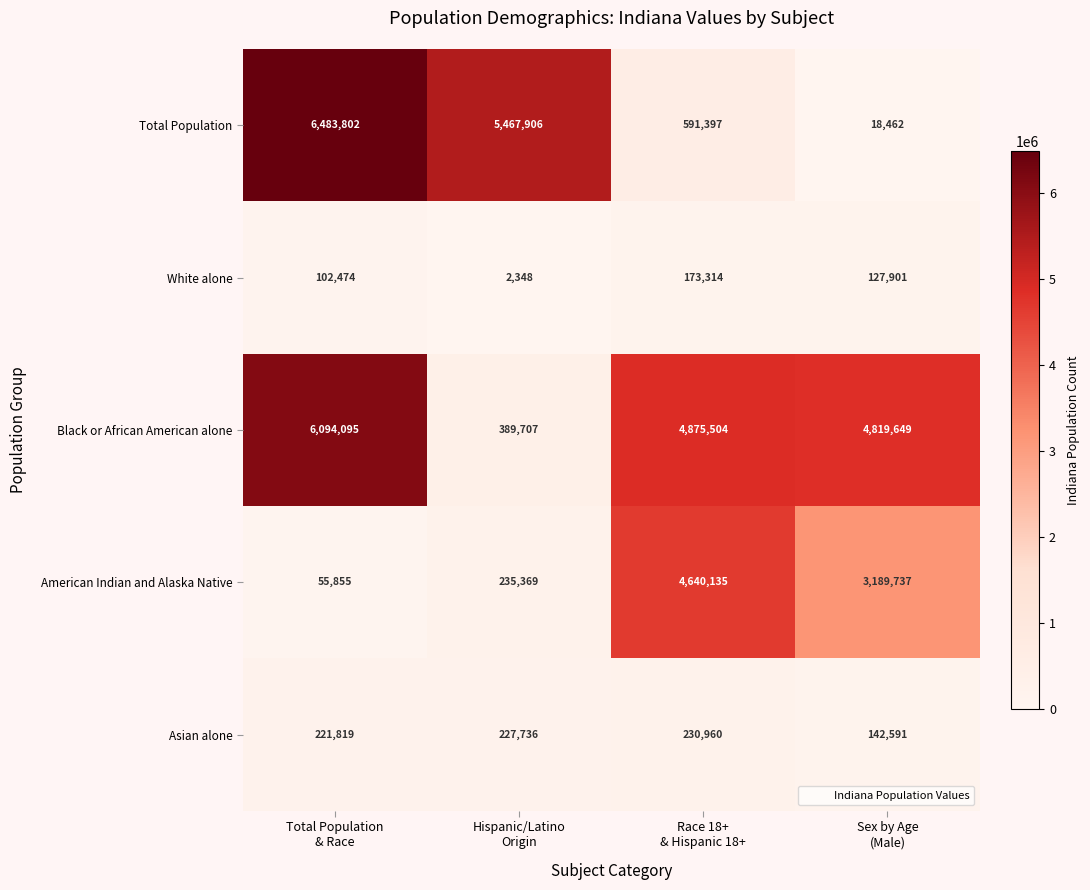

List the series in order of their peak value, highest first.

Total Population, Black or African American alone, American Indian and Alaska Native, Asian alone, White alone